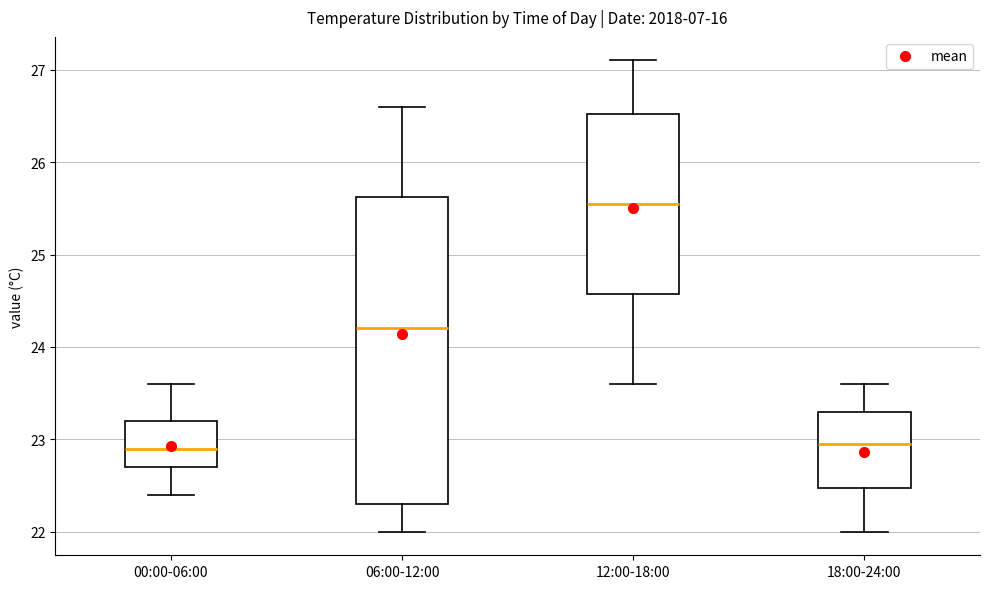

Reading left to right, read every box against the y-axis: the position of its median line, the range the box covers, and the ends of its whiskers. The values are not printed on the chart, so give them approximately, as read against the axis.

00:00-06:00: median 22.9, box 22.7 to 23.2, whiskers 22.4 to 23.6
06:00-12:00: median 24.2, box 22.3 to 25.6, whiskers 22.0 to 26.6
12:00-18:00: median 25.6, box 24.6 to 26.5, whiskers 23.6 to 27.1
18:00-24:00: median 23.0, box 22.5 to 23.3, whiskers 22.0 to 23.6